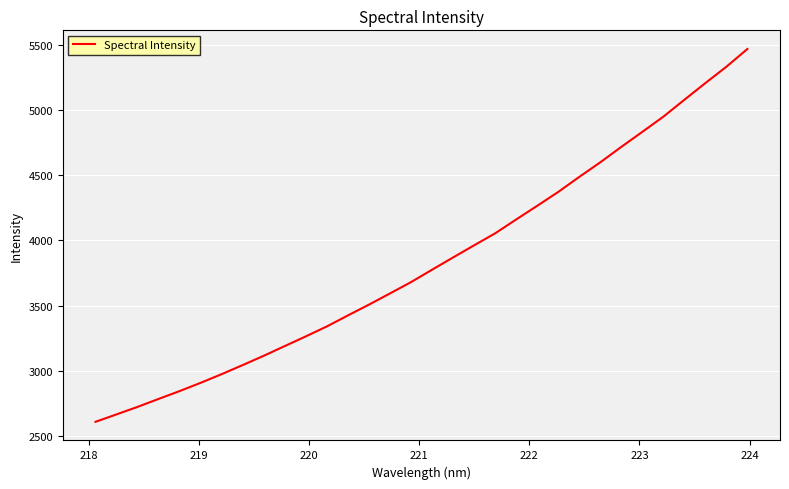

What is the difference between the maximum and minimum values?

2862.8